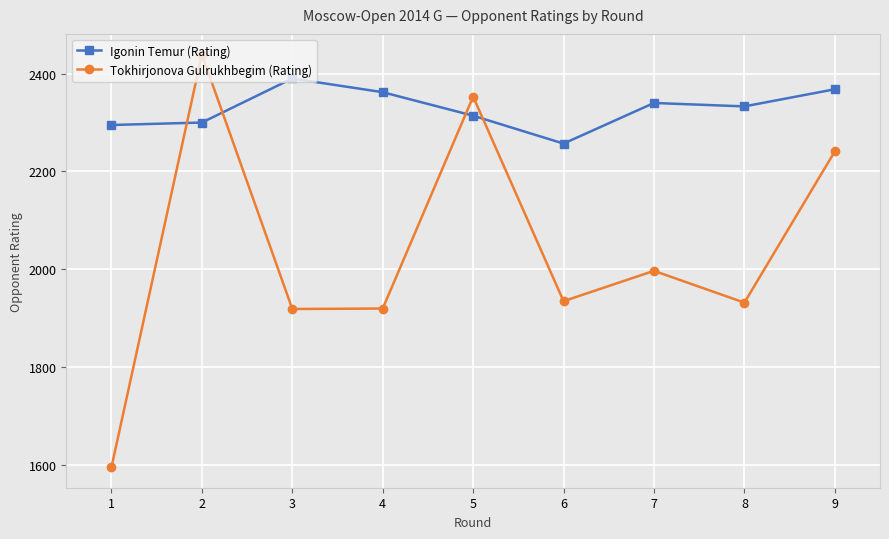

Which category has the highest value in the Igonin Temur (Rating) series?

3